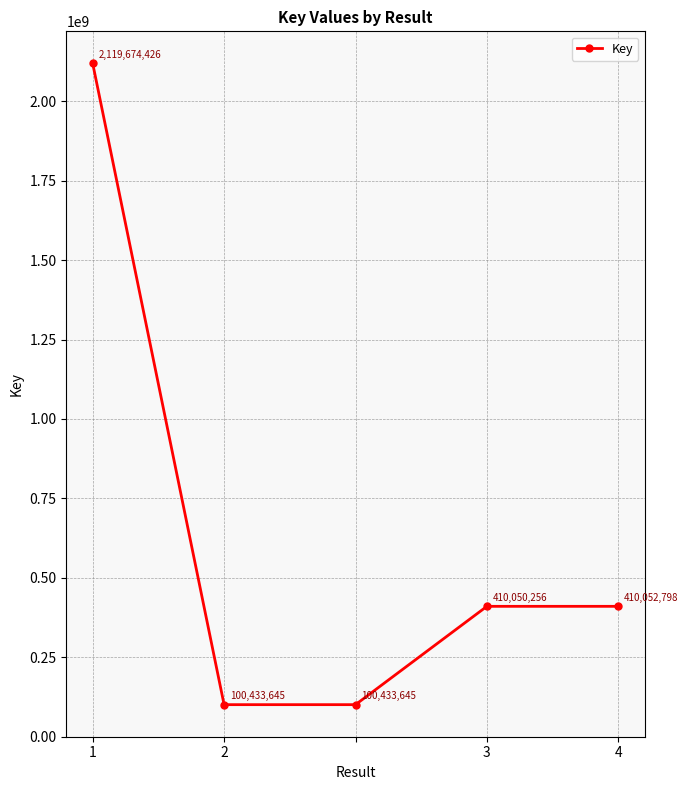

How many series are shown in this chart?

1